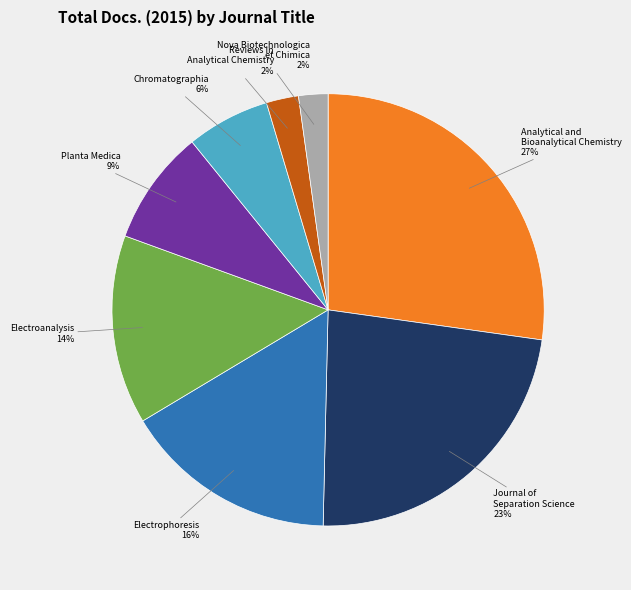

Is there a majority slice in this chart?

No